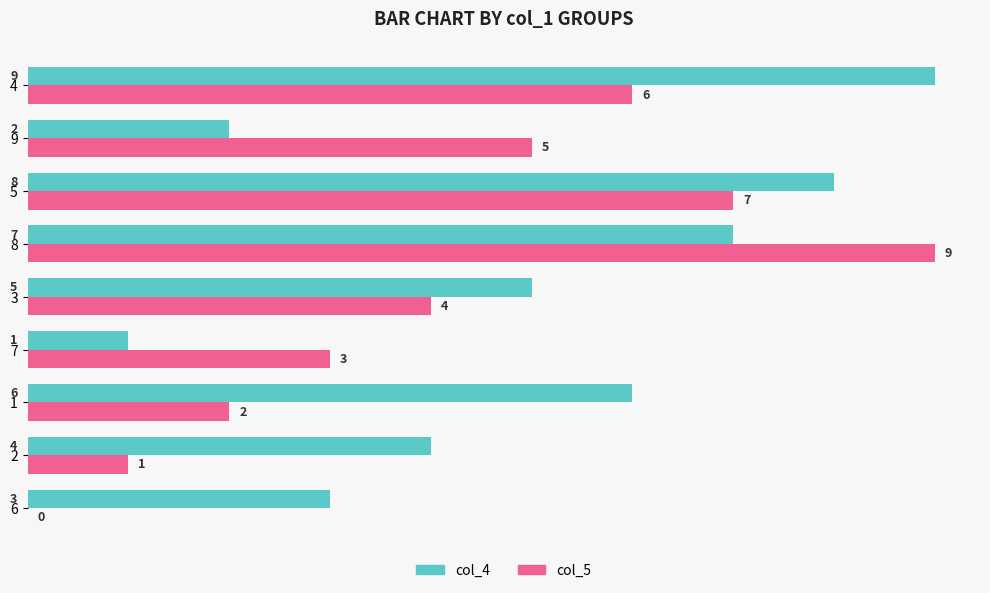

What is the sum of all col_4 values?

45